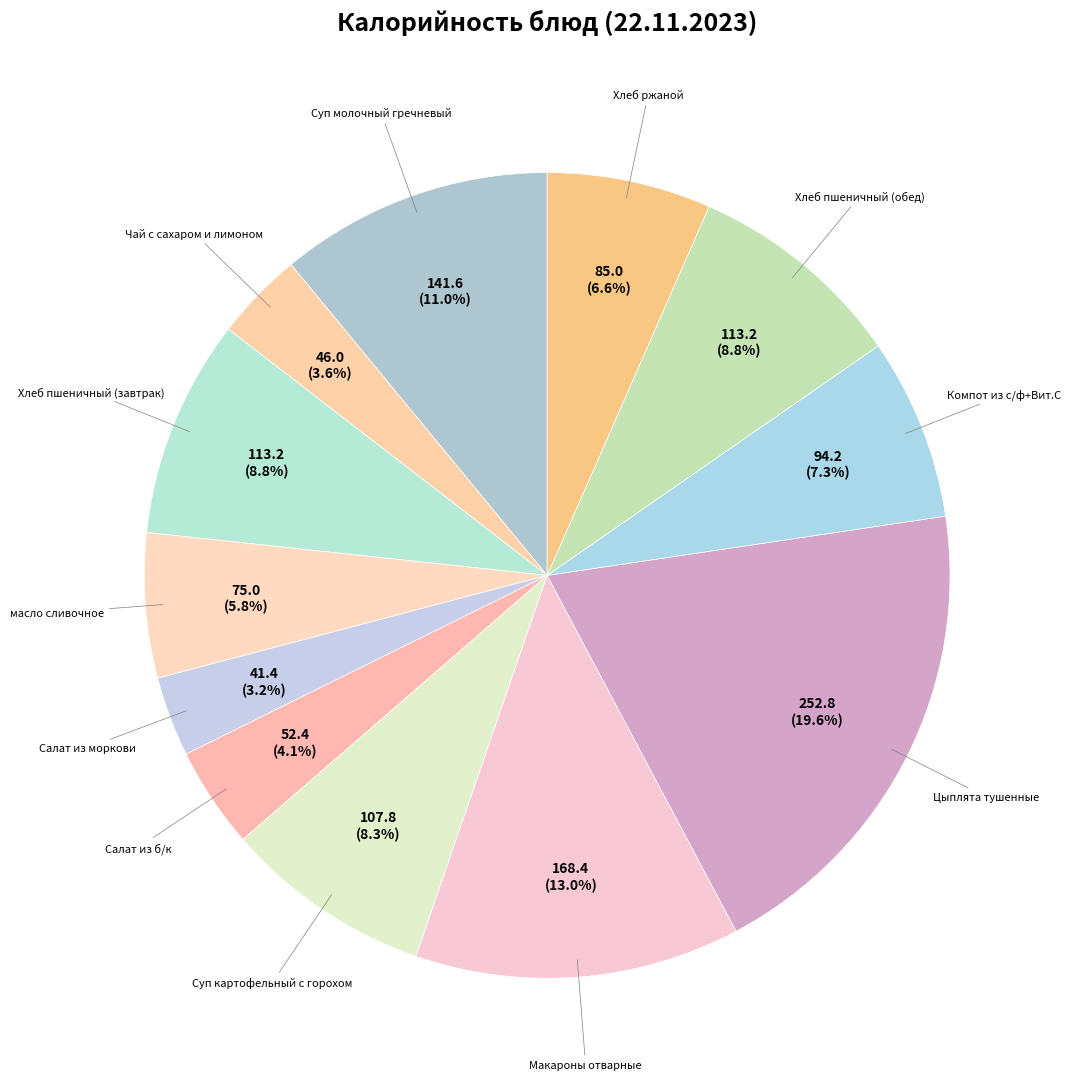

To the nearest percent, what percentage of the pie is масло сливочное?

6%